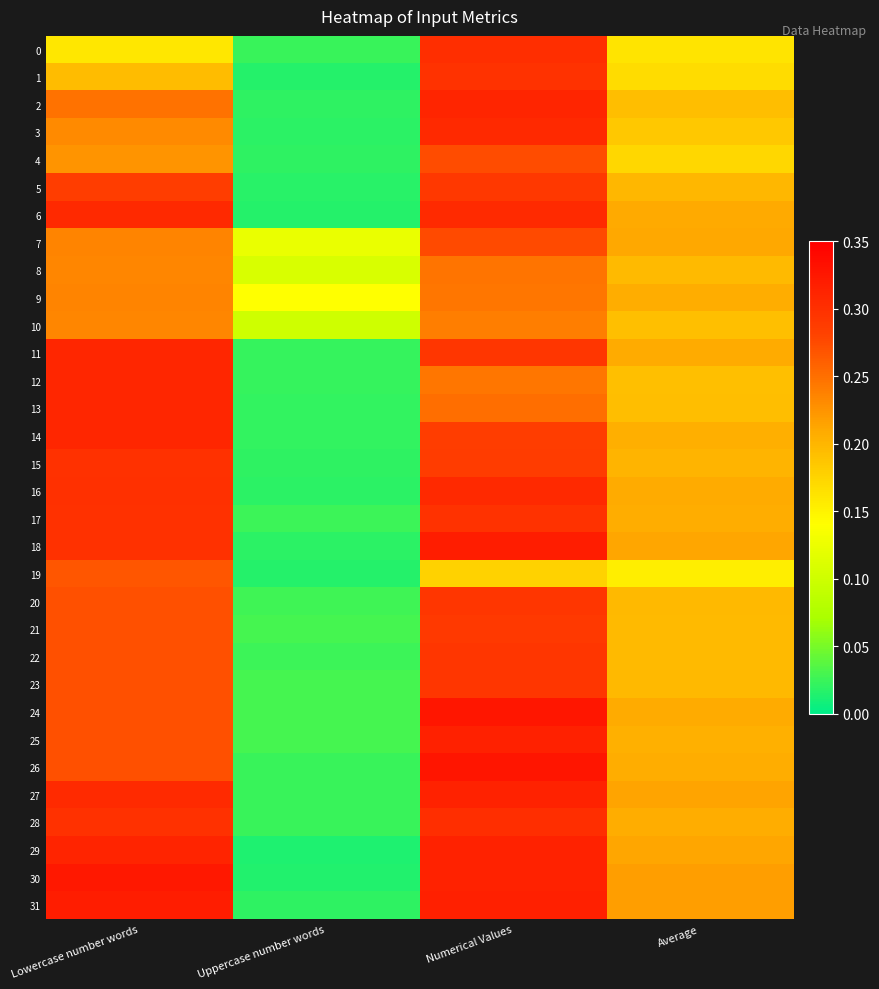

Rank the series by their maximum value, from lowest to highest.

10, 9, 8, 19, 4, 7, 21, 5, 23, 22, 20, 1, 15, 17, 28, 0, 3, 6, 16, 14, 12, 13, 11, 2, 27, 29, 25, 18, 31, 30, 24, 26